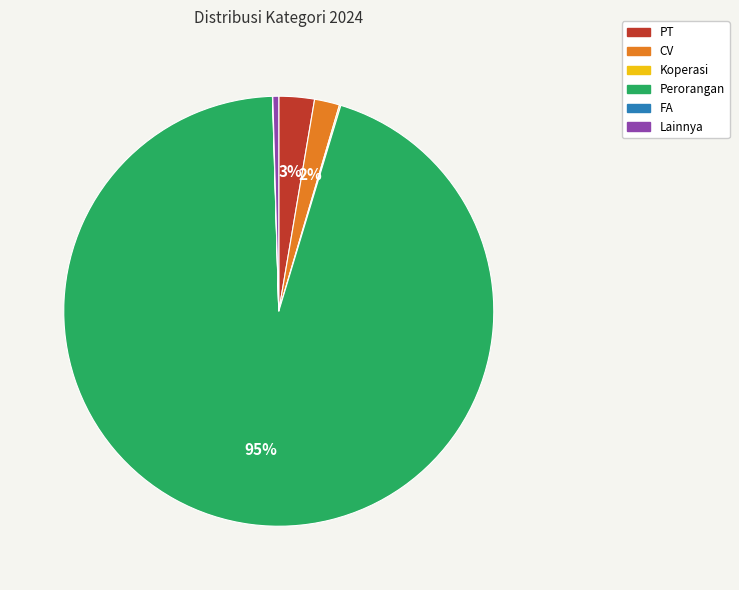

Combined, do PT and CV account for over 50%?

No